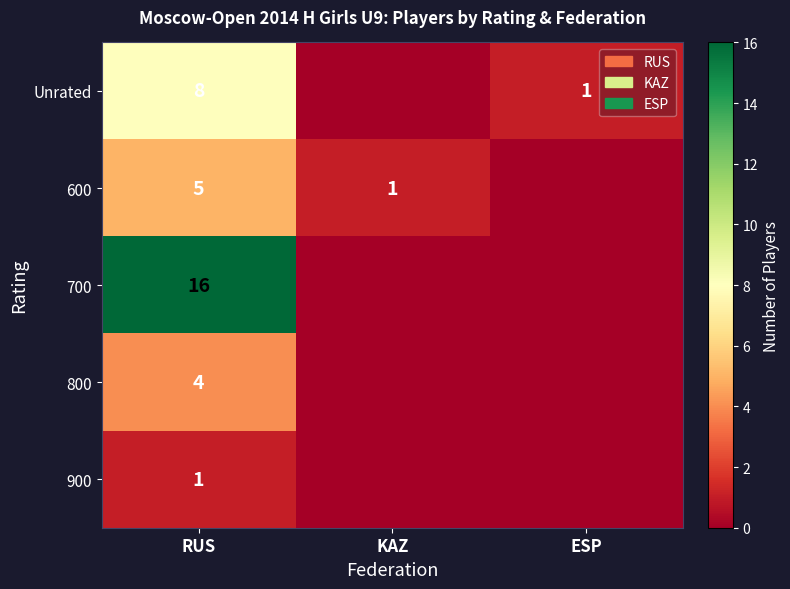

The value of 600 at RUS is 2. True or false?

False